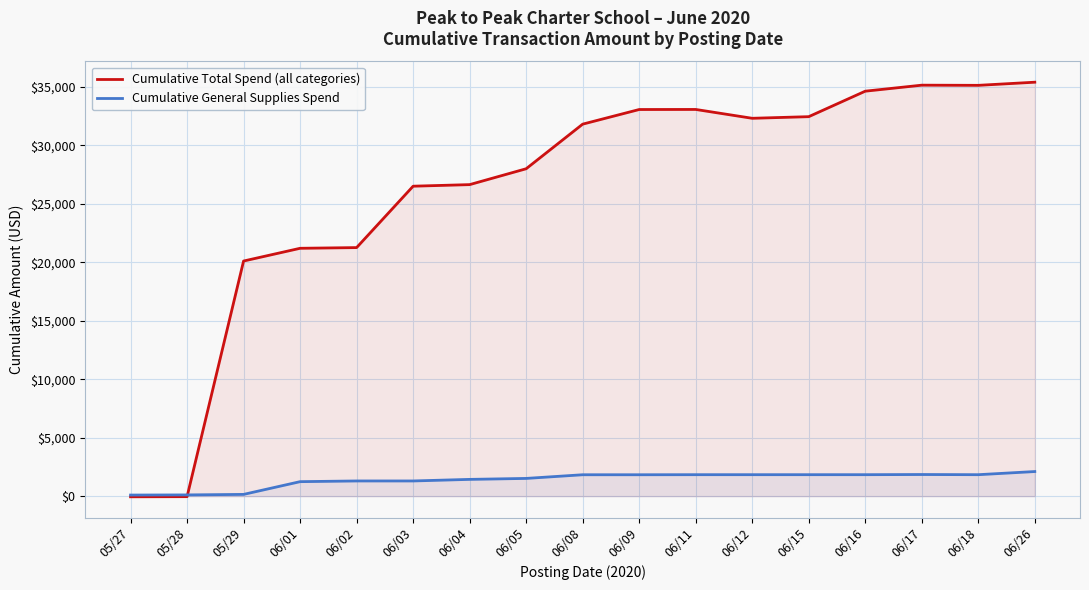

How many times do Cumulative General Supplies Spend and Cumulative Total Spend (all categories) cross each other?

1